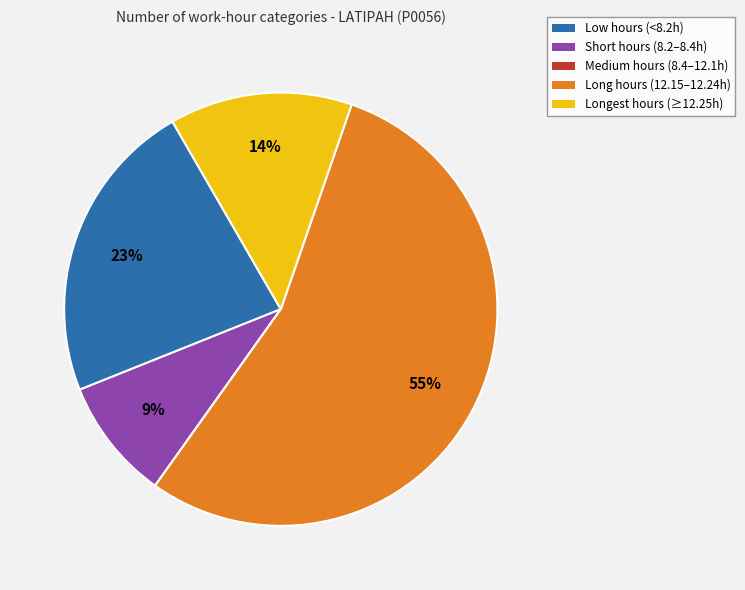

Is there any slice that represents more than half of the pie?

Yes